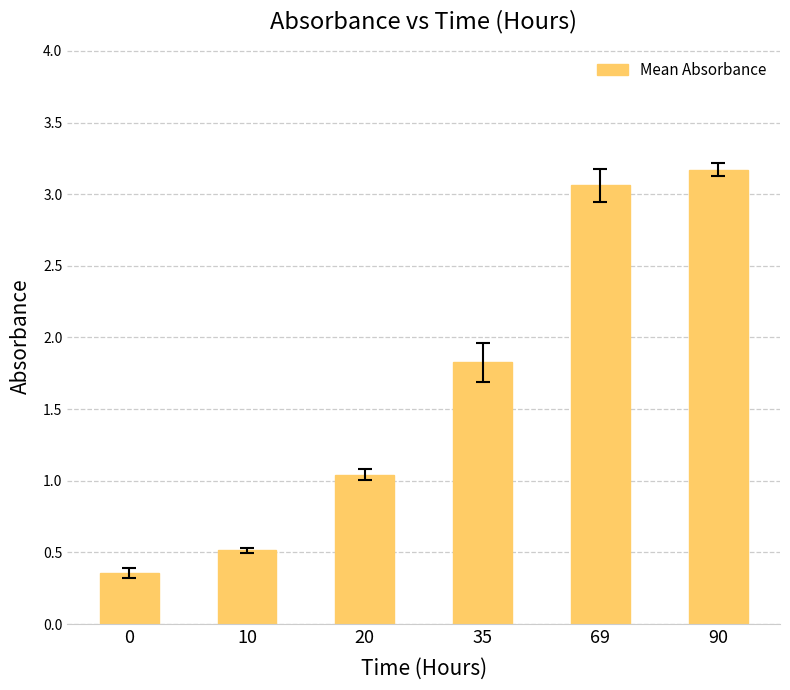

How many series are shown in this chart?

1